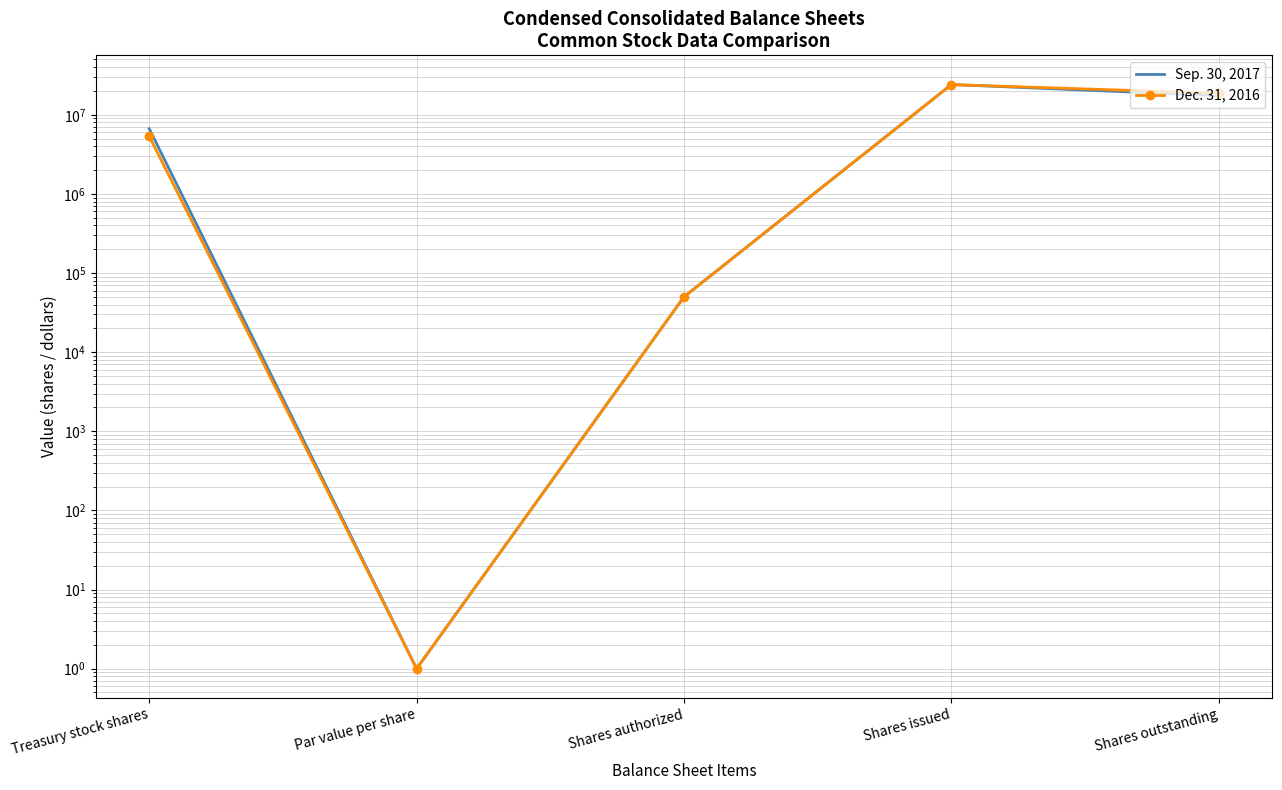

How many interior local peaks does the Dec. 31, 2016 series have?

1